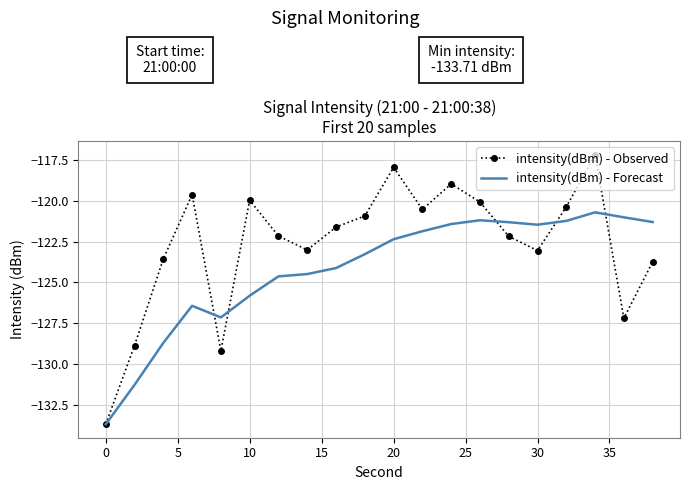

What is the maximum value for intensity(dBm) - Forecast?

-120.7